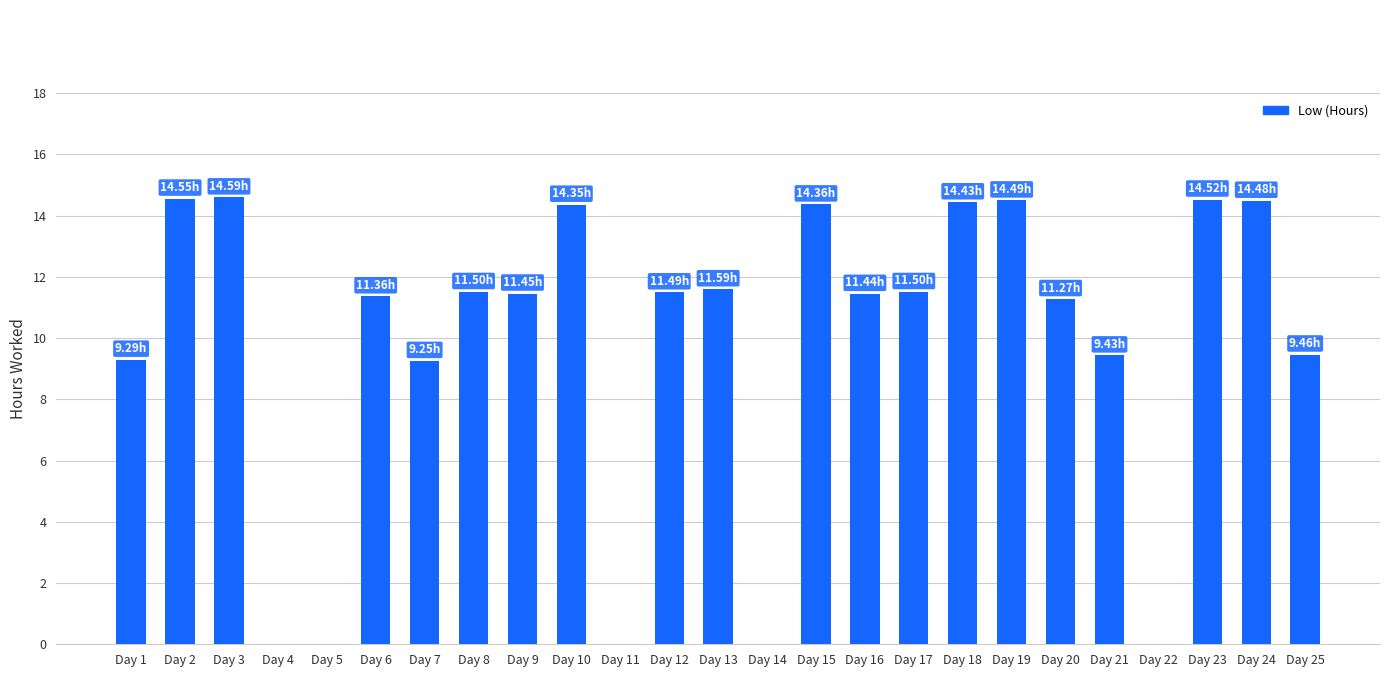

What is the ratio of the value at Day 9 to the value at Day 20?

1.0